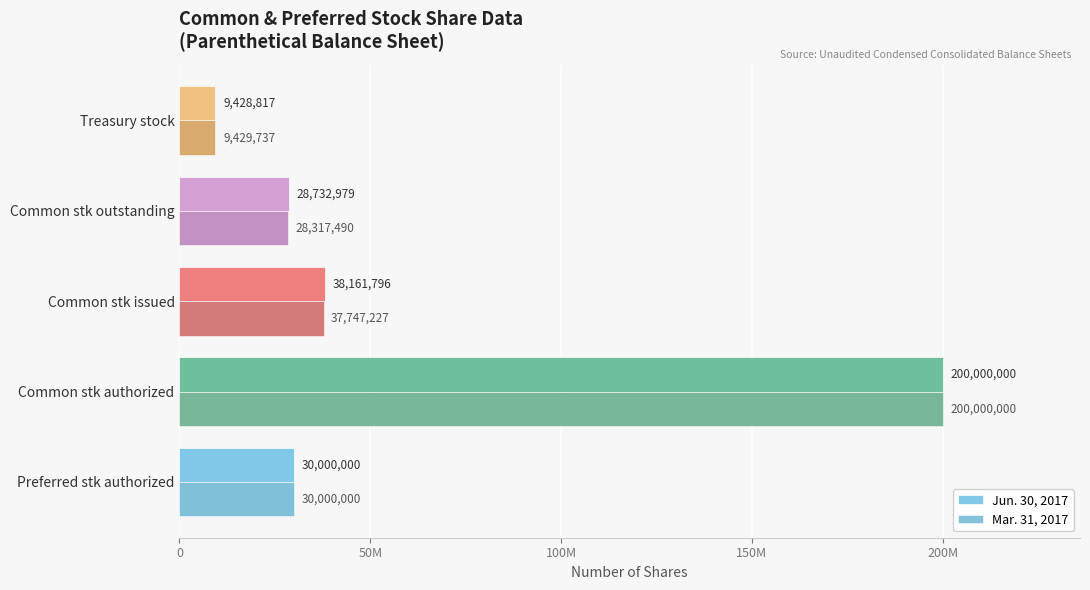

What are all the series names shown in the legend?

Jun. 30, 2017, Mar. 31, 2017